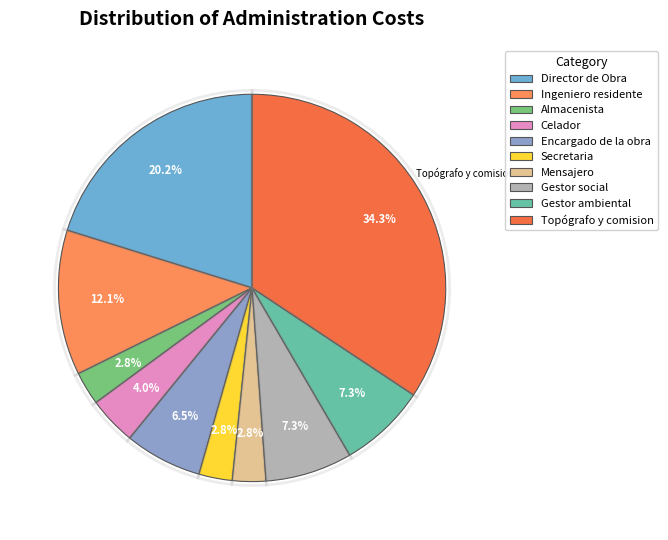

What percentage is the Almacenista slice, to the nearest percent?

3%